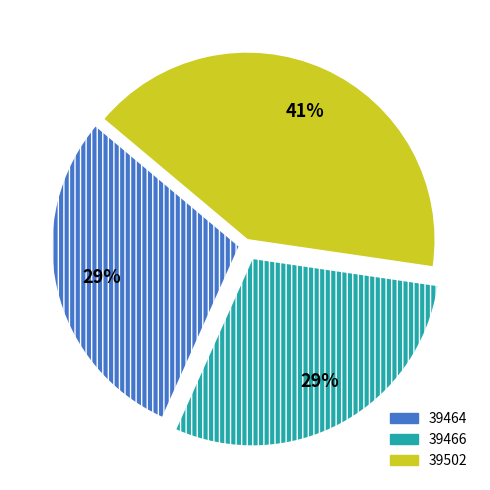

Which category has the biggest portion of the pie?

39502